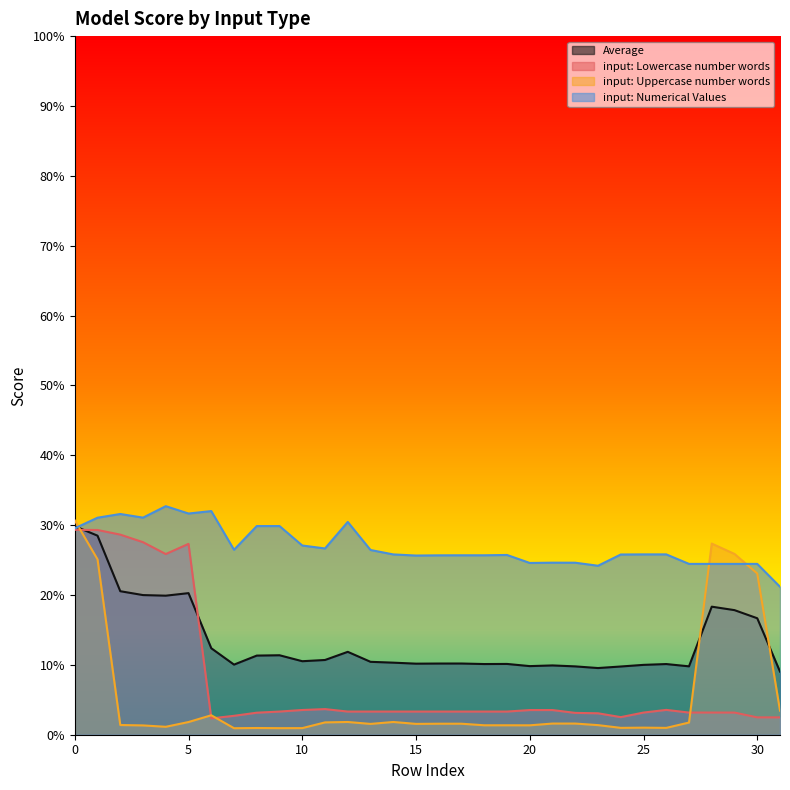

How many interior local valleys does the input: Lowercase number words series have?

6